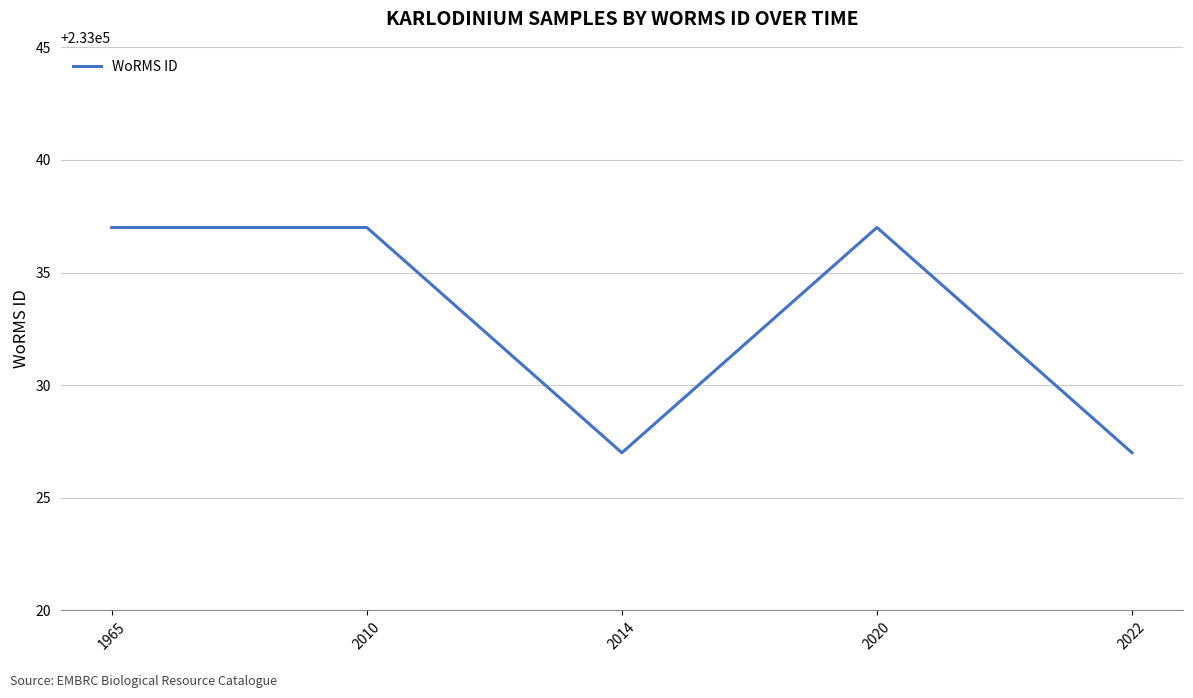

Reading right to left, what are all the values shown in this chart?

2022=233027	2020=233037	2014=233027	2010=233037	1965=233037